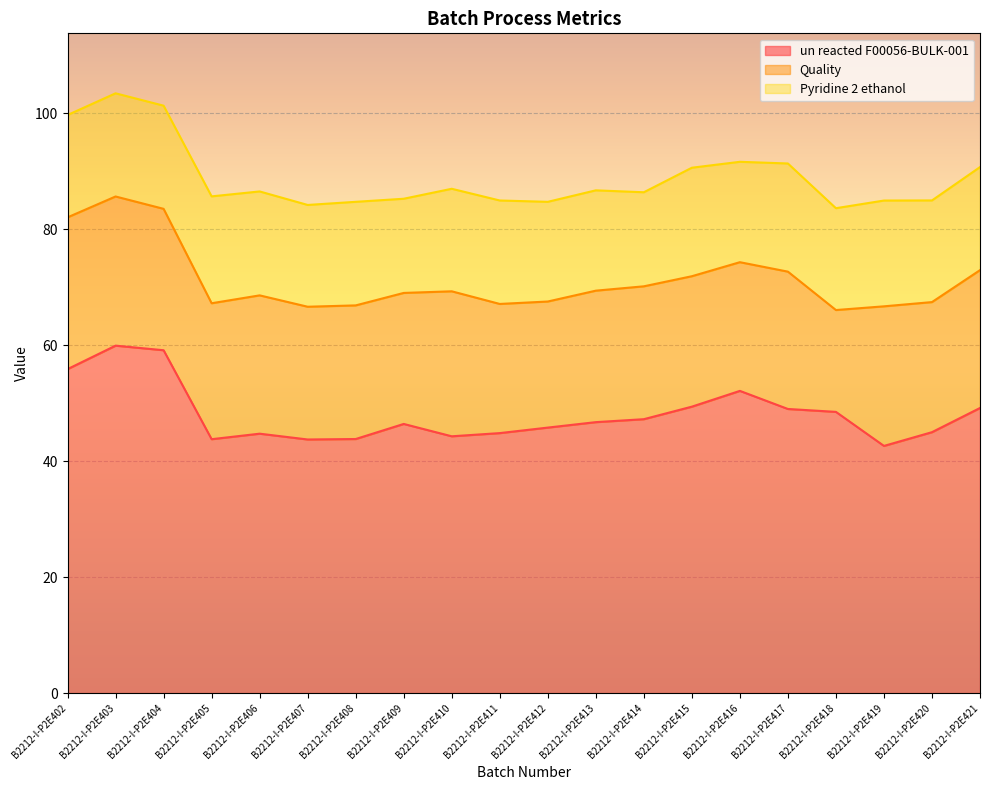

How many data points in Pyridine 2 ethanol are less than 17?

2